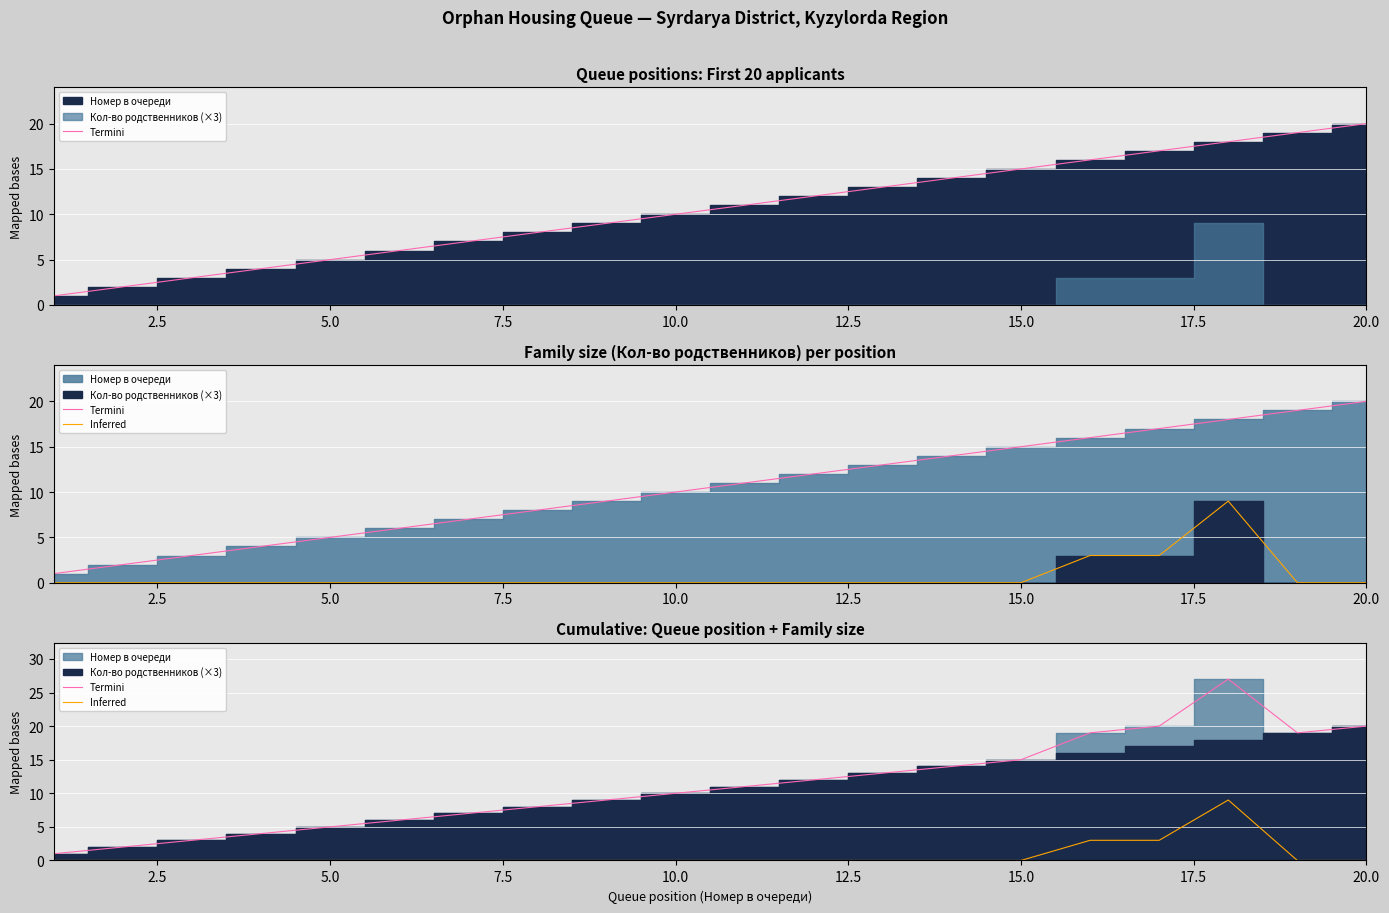

Which series has the largest range (max minus min)?

Termini